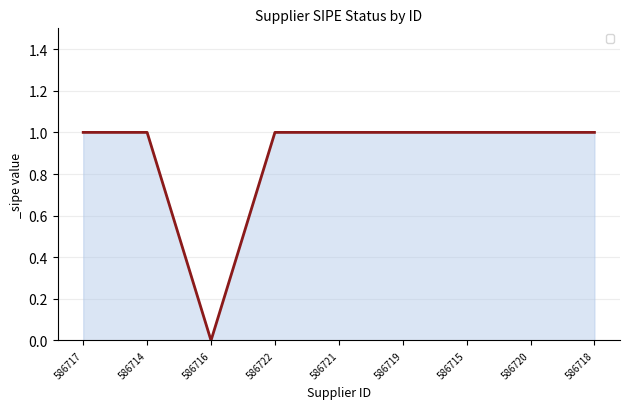

What is the difference between the maximum and minimum values?

1